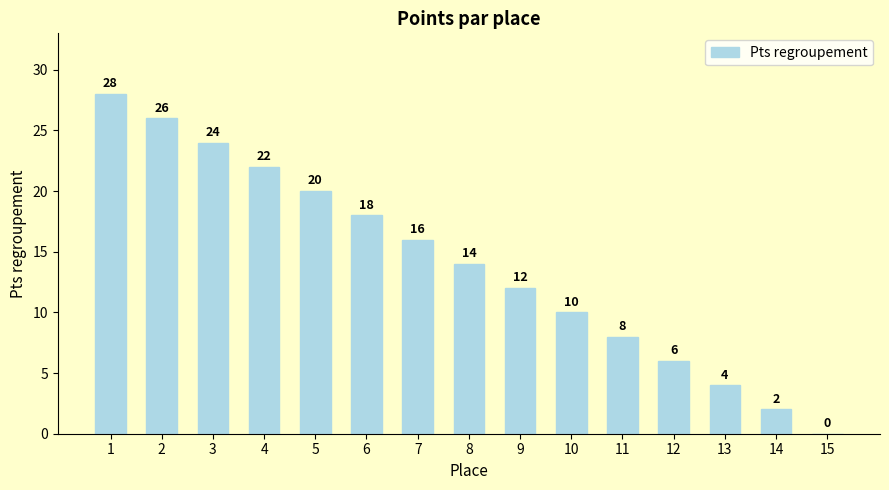

What is the maximum value shown in the chart?

28